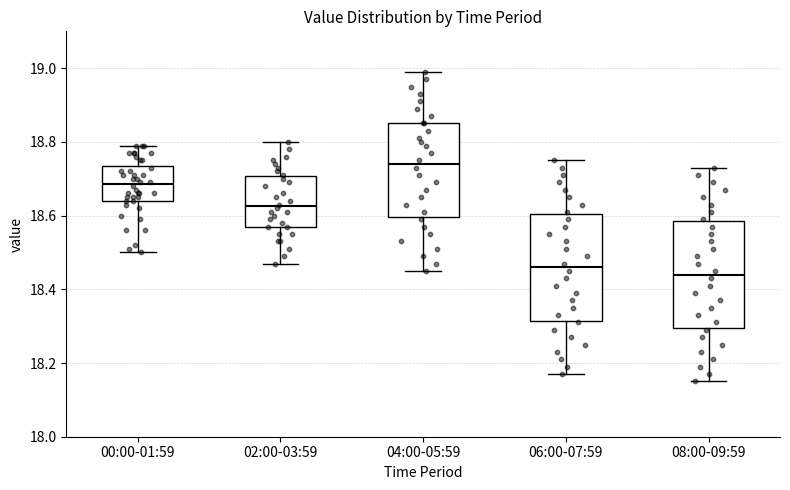

Reading left to right, read every box against the y-axis: the position of its median line, the range the box covers, and the ends of its whiskers. The values are not printed on the chart, so give them approximately, as read against the axis.

00:00-01:59: median 18.68, box 18.64 to 18.74, whiskers 18.50 to 18.80
02:00-03:59: median 18.62, box 18.58 to 18.70, whiskers 18.48 to 18.80
04:00-05:59: median 18.74, box 18.60 to 18.86, whiskers 18.46 to 19.00
06:00-07:59: median 18.46, box 18.32 to 18.60, whiskers 18.18 to 18.76
08:00-09:59: median 18.44, box 18.30 to 18.58, whiskers 18.16 to 18.74